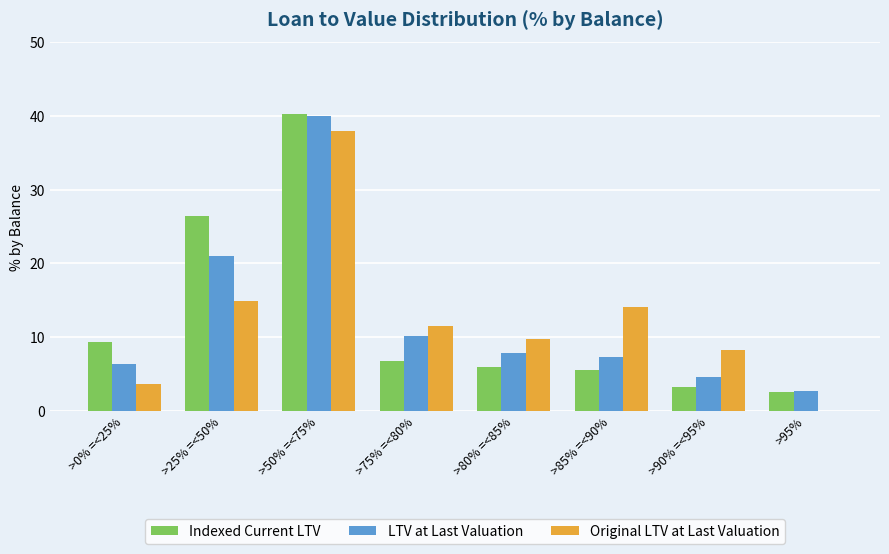

The Indexed Current LTV series shows 16.3 at >0% =<25%. True or false?

False